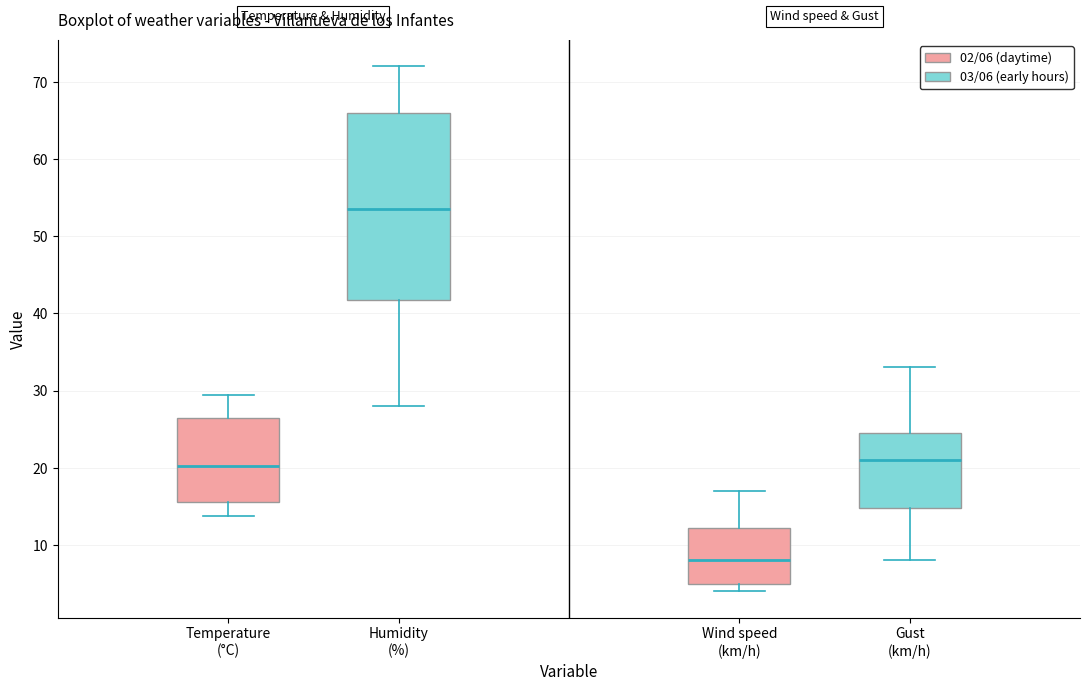

Reading left to right, transcribe this box plot: for each box, give where its median line is, the range the box spans, and where its two whiskers end, as read against the y-axis. The values are not printed on the chart, so give them approximately, as read against the axis.

Temperature (°C): median 20, box 16 to 26, whiskers 14 to 30
Humidity (%): median 54, box 42 to 66, whiskers 28 to 72
Wind speed (km/h): median 8, box 5 to 12, whiskers 4 to 17
Gust (km/h): median 21, box 15 to 25, whiskers 8 to 33